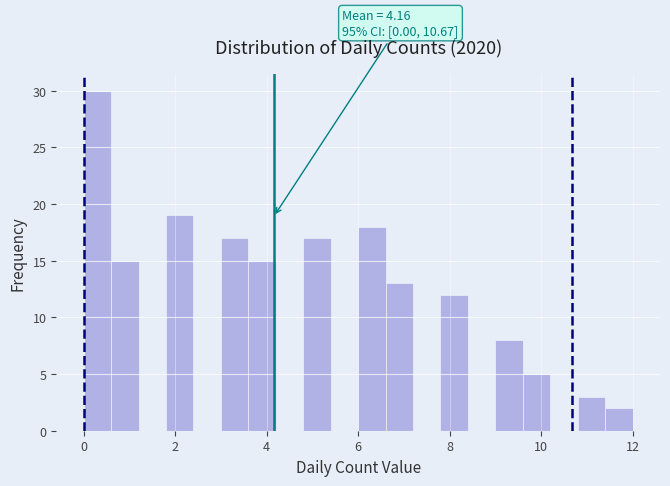

Around what value on the x-axis is the tallest bar? Give the approximate position of its centre, as read against the axis.

0.4